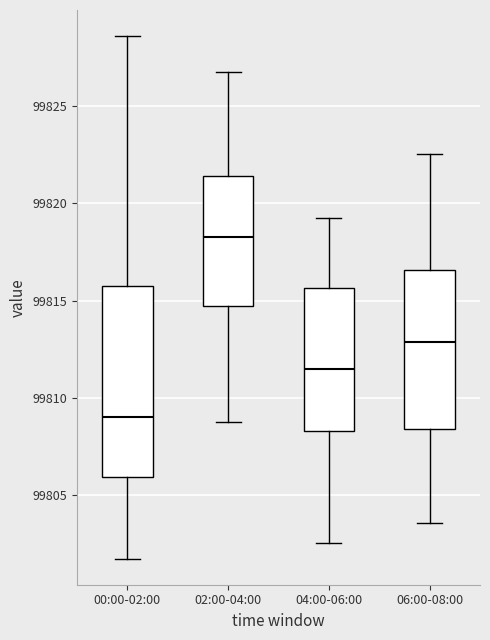

Reading left to right, read every box against the y-axis: the position of its median line, the range the box covers, and the ends of its whiskers. The values are not printed on the chart, so give them approximately, as read against the axis.

00:00-02:00: median 99809.0, box 99806.0 to 99816.0, whiskers 99802.0 to 99828.5
02:00-04:00: median 99818.5, box 99814.5 to 99821.5, whiskers 99809.0 to 99827.0
04:00-06:00: median 99811.5, box 99808.5 to 99815.5, whiskers 99802.5 to 99819.0
06:00-08:00: median 99813.0, box 99808.5 to 99816.5, whiskers 99803.5 to 99822.5